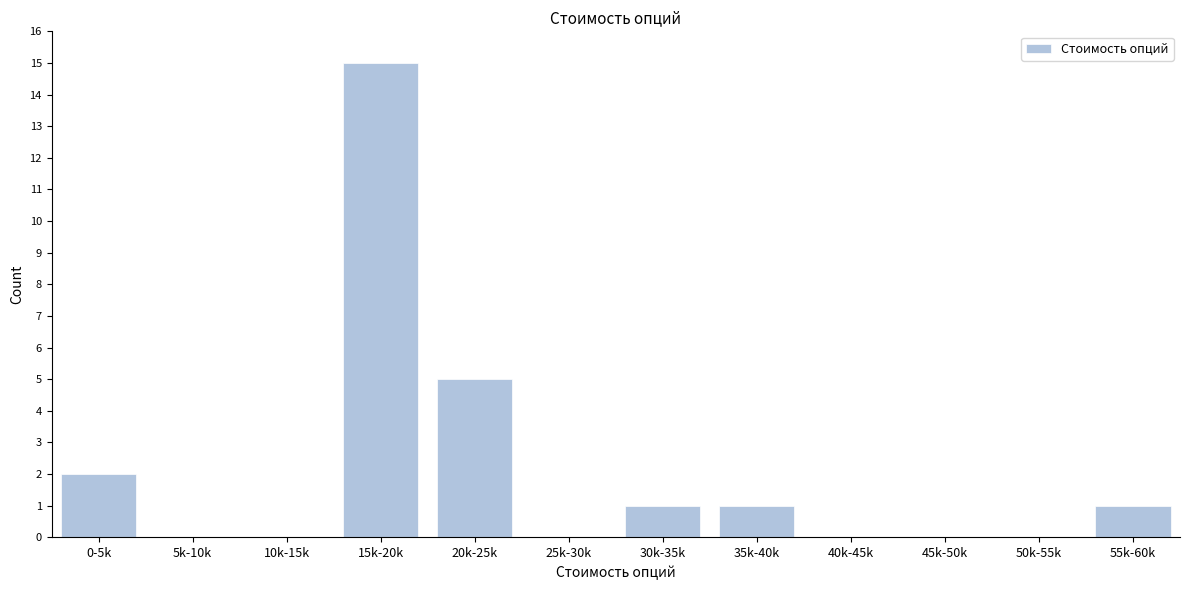

Reading right to left, what are all the values shown in this chart?

55k-60k=1	50k-55k=0	45k-50k=0	40k-45k=0	35k-40k=1	30k-35k=1	25k-30k=0	20k-25k=5	15k-20k=15	10k-15k=0	5k-10k=0	0-5k=2